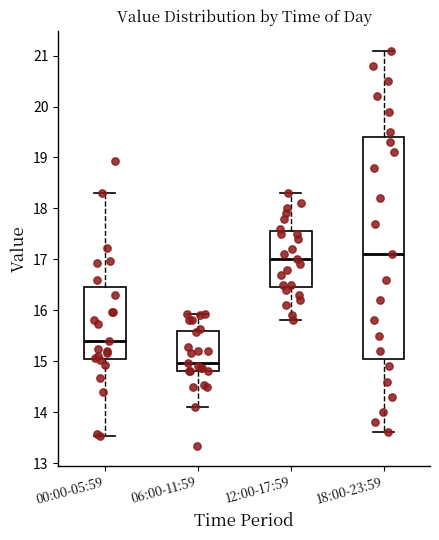

Where is the lower edge of the box for 00:00-05:59 on the y-axis? The values are not printed on the chart, so give them approximately, as read against the axis.

15.1